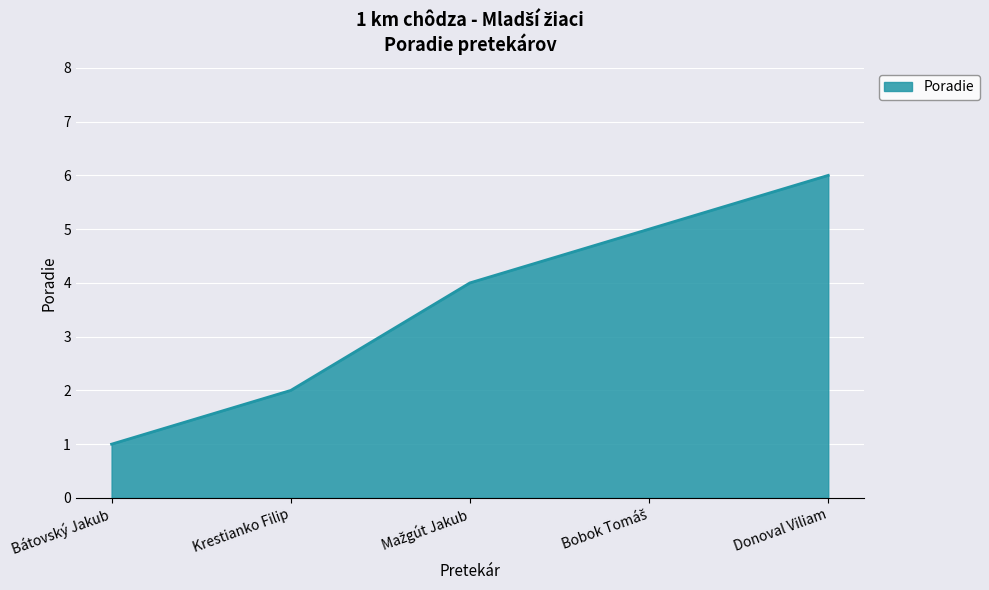

What is the sum of the values at Bátovský Jakub and Krestianko Filip?

3